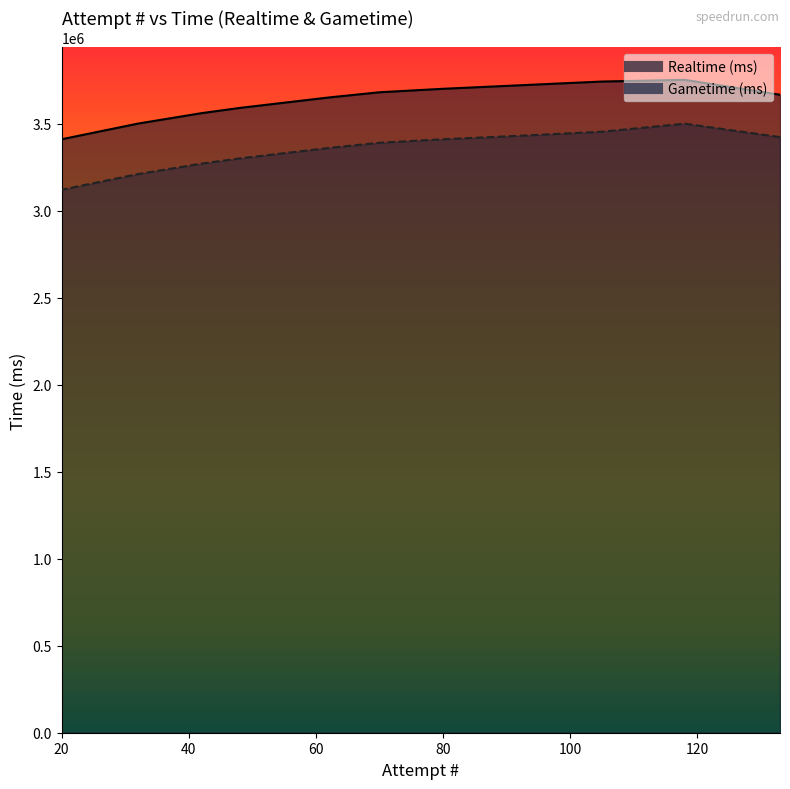

True or false: Gametime (ms) and Realtime (ms) intersect in this chart.

False